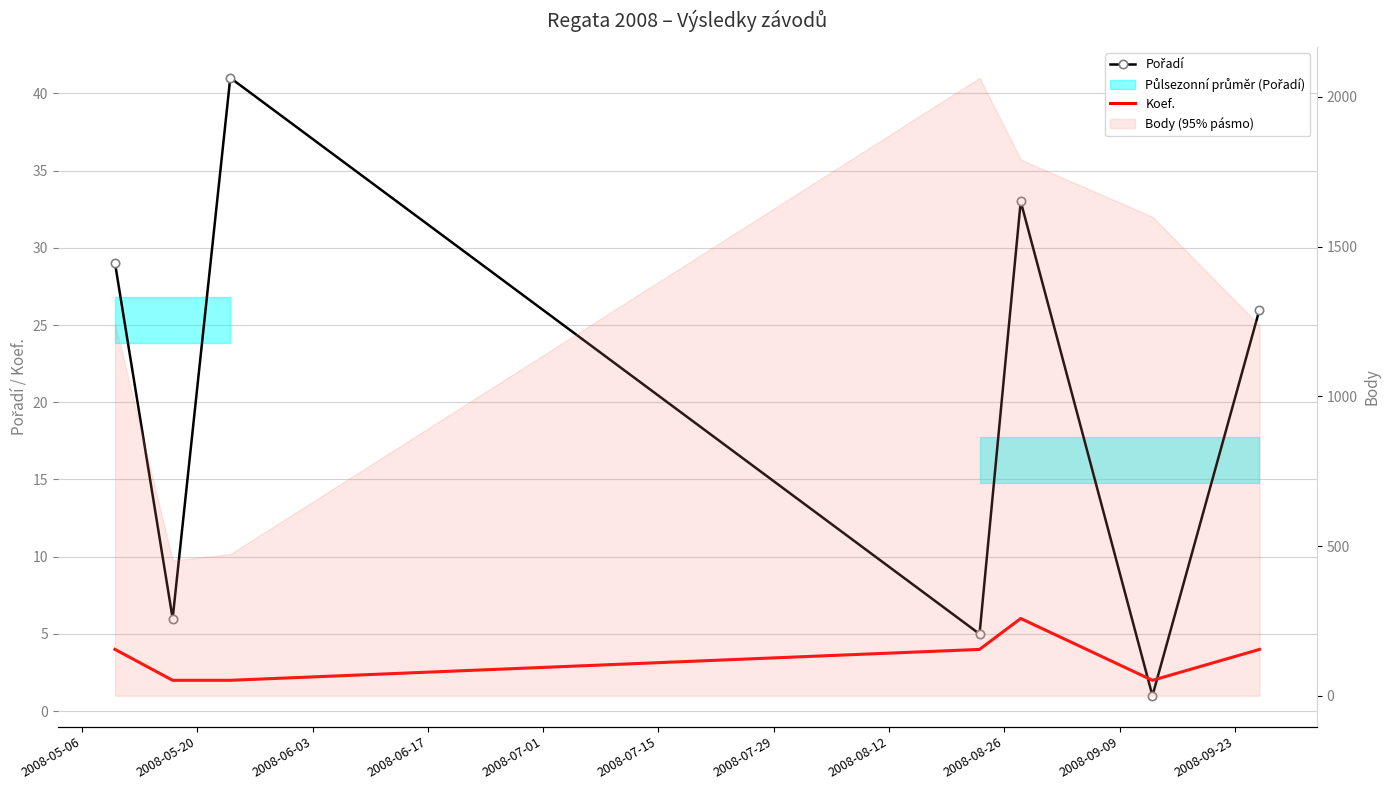

How many lines are shown in the chart?

2